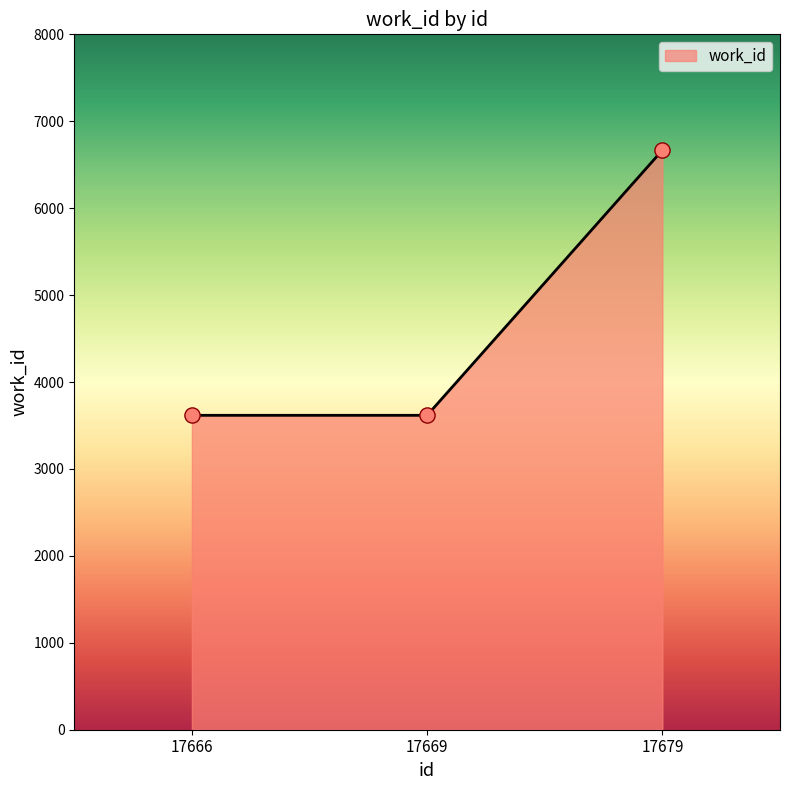

What is the ratio of the value at 17666 to the value at 17669?

1.0